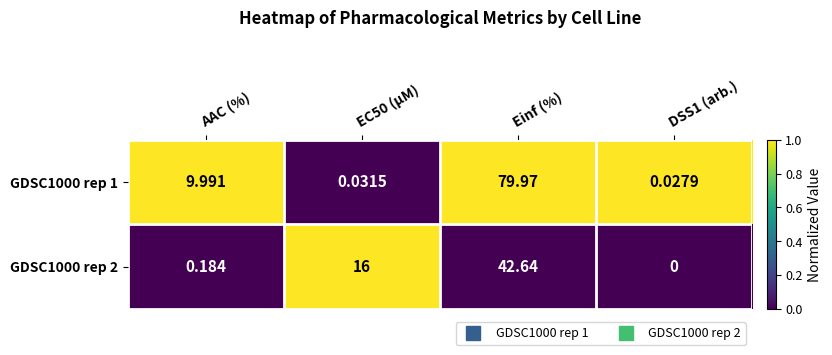

At which category is the sum across all series the highest?

Einf (%)